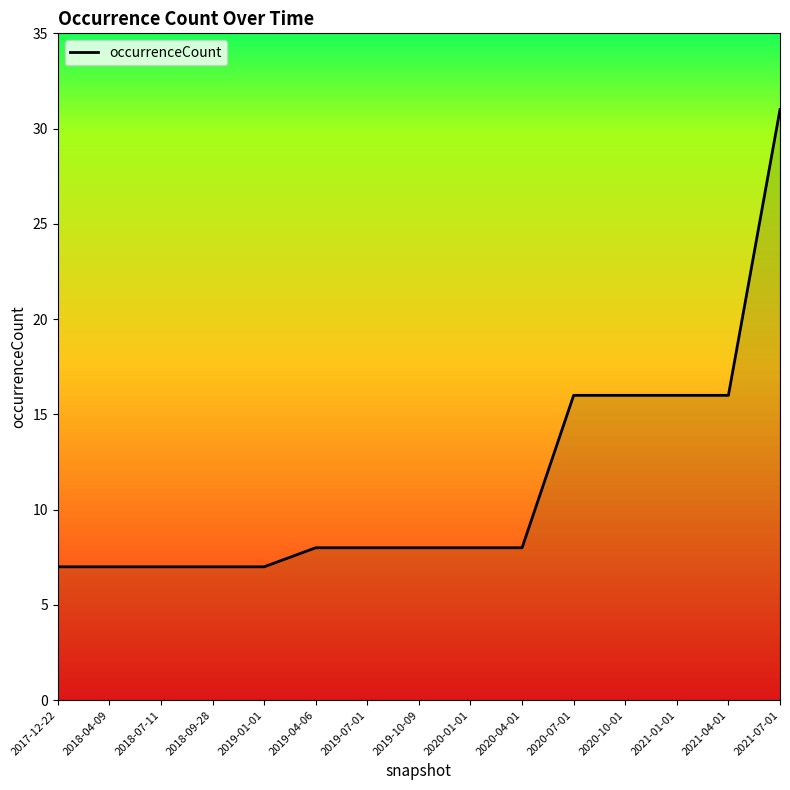

What is the average value?

11